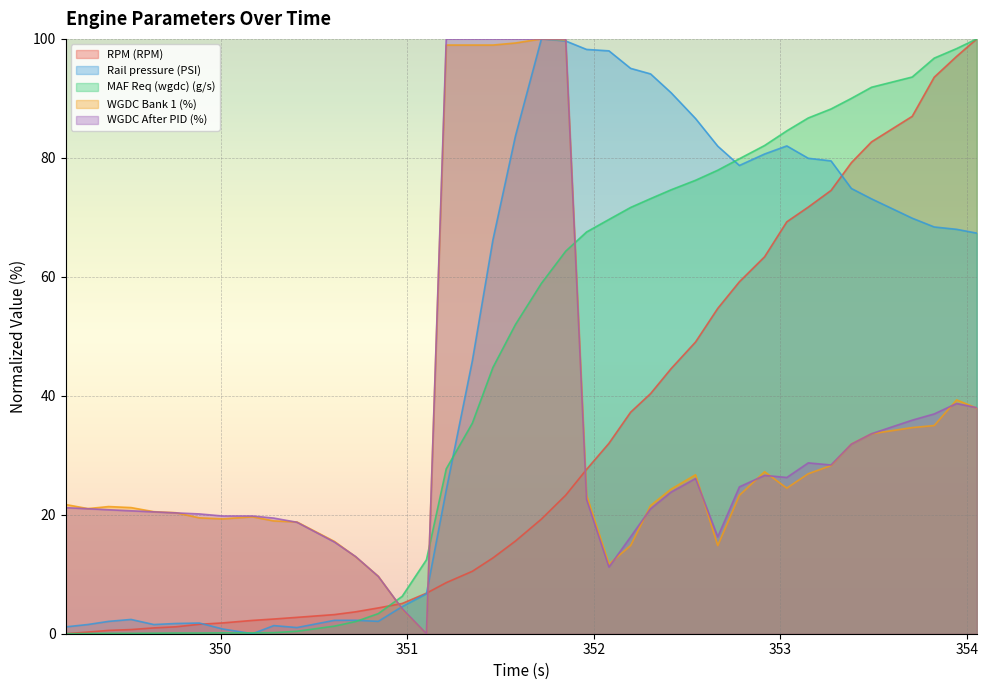

Which series ends up on top after the final intersection of WGDC Bank 1 (%) and MAF Req (wgdc) (g/s)?

MAF Req (wgdc) (g/s)